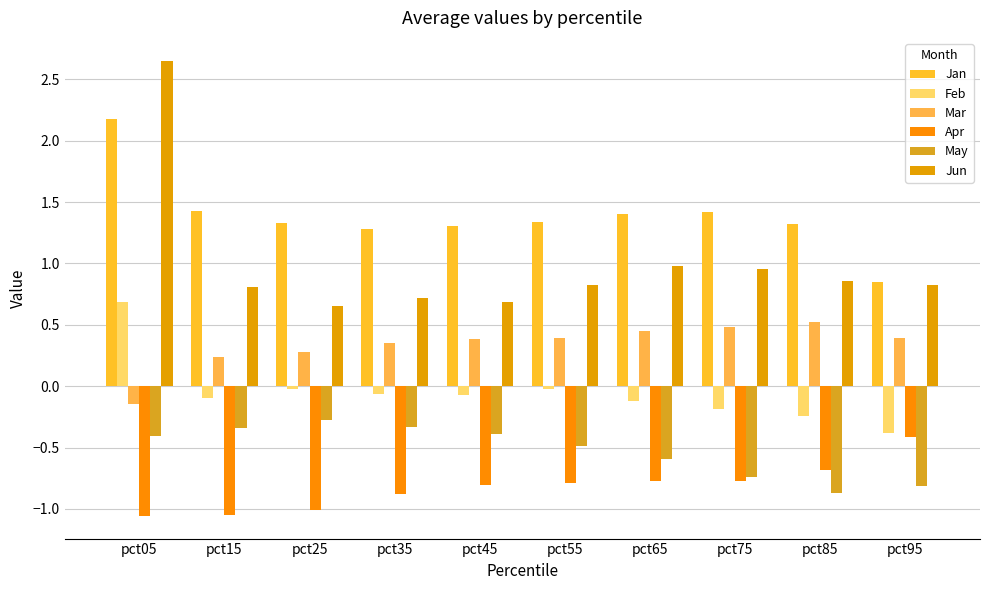

How many negative values does the Feb series have?

9